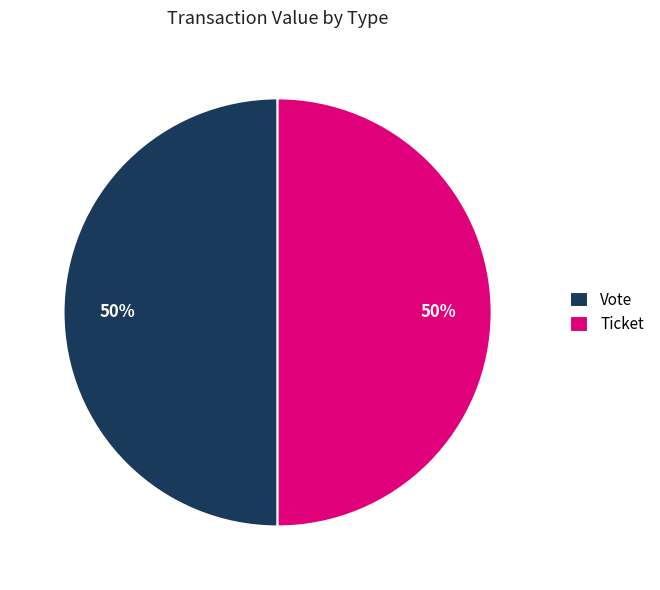

To the nearest percent, what is the average slice percentage?

50%